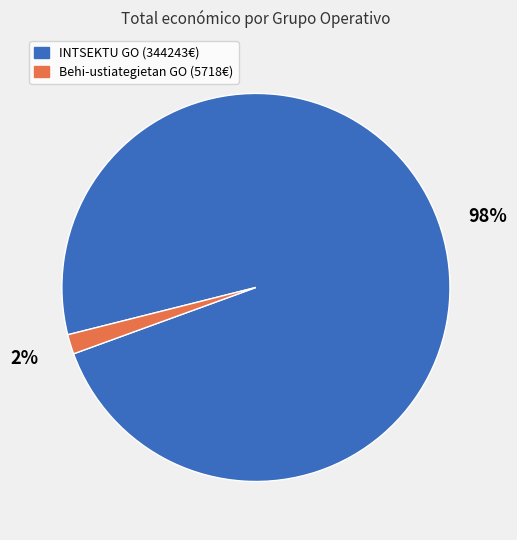

Does any single category account for the majority?

Yes